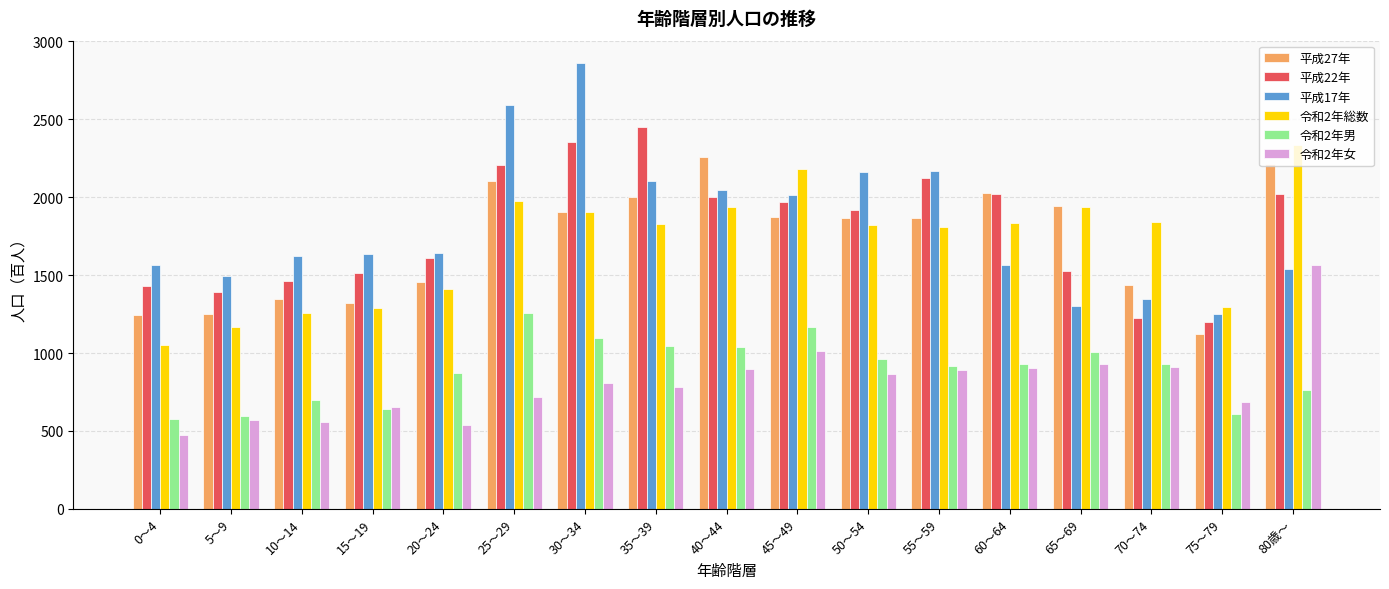

At which label is 令和2年総数 closest to 1691?

55～59